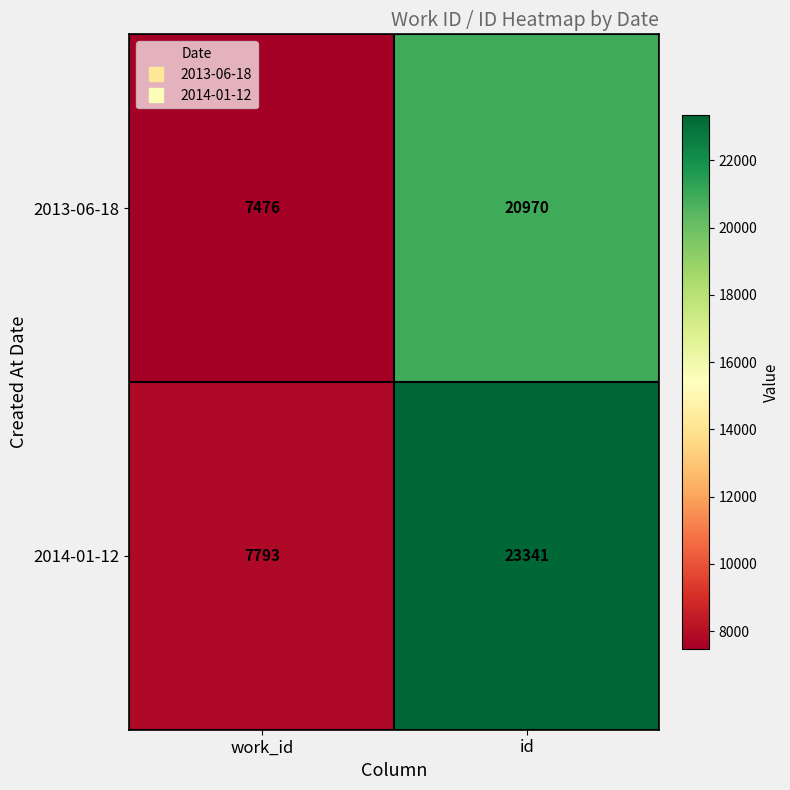

What is the average value of the 2013-06-18 series?

14223